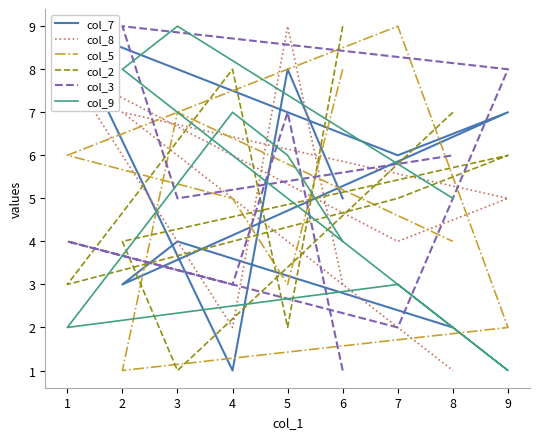

At which category does the chart reach its minimum across all series?

4